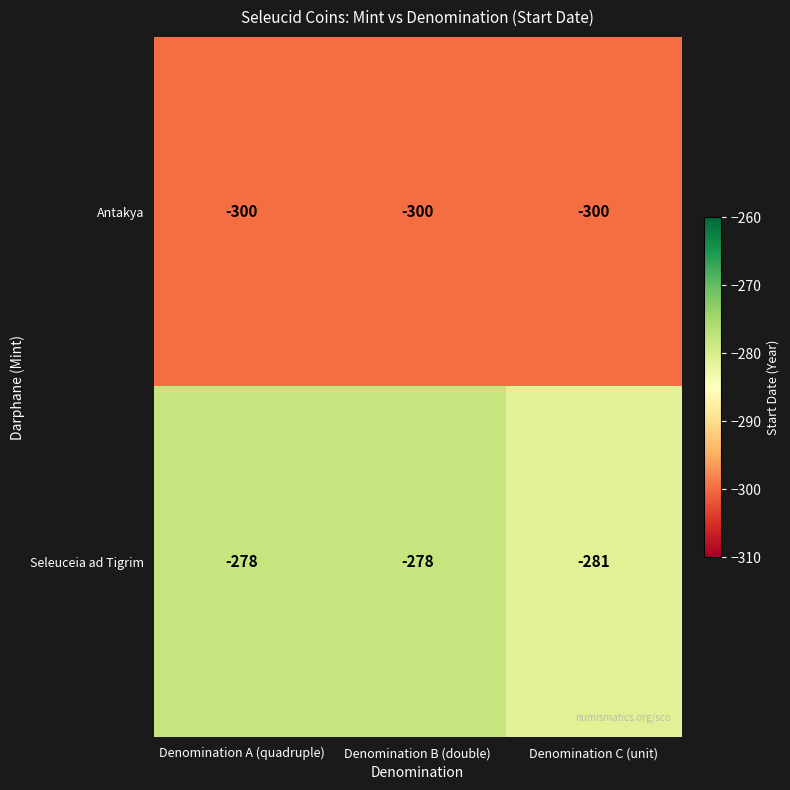

What is the minimum value shown in the chart?

-300